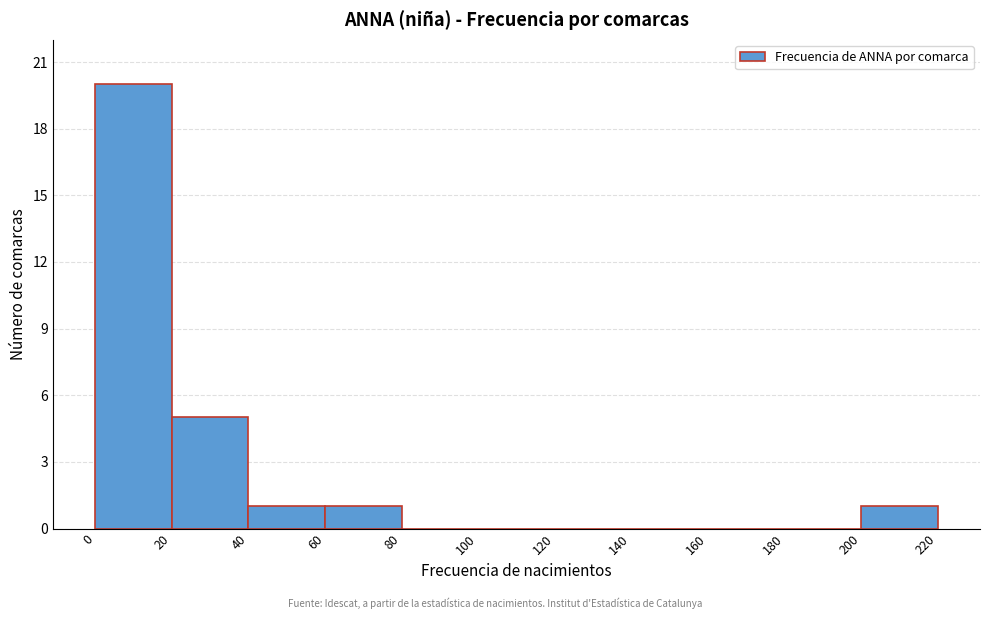

Reading left to right, list every bar in this chart as the range it spans on the x-axis followed by its height. The values are not printed on the chart, so give them approximately, as read against the axis.

0 to 20: 20
20 to 40: 5
40 to 60: 1
60 to 80: 1
80 to 100: 0
100 to 120: 0
120 to 140: 0
140 to 160: 0
160 to 180: 0
180 to 200: 0
200 to 220: 1